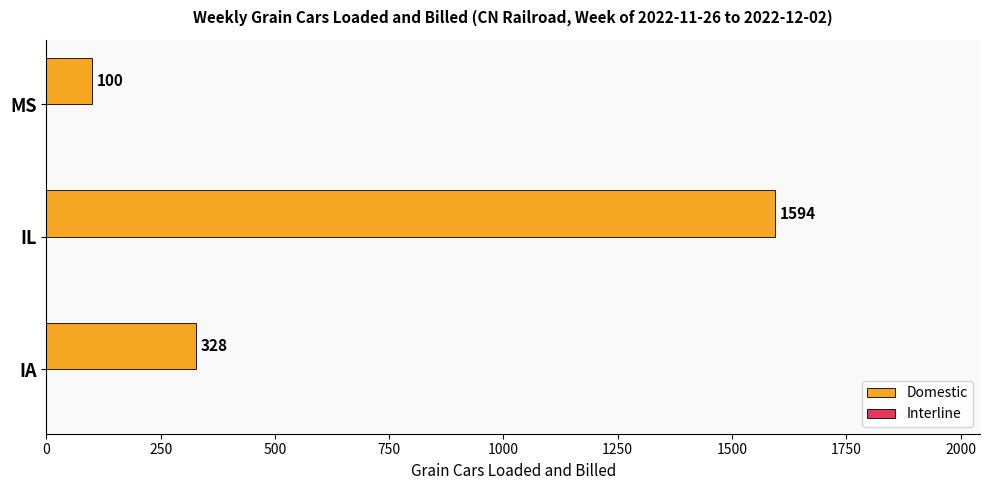

Rank the categories by value from highest to lowest.

IL, IA, MS